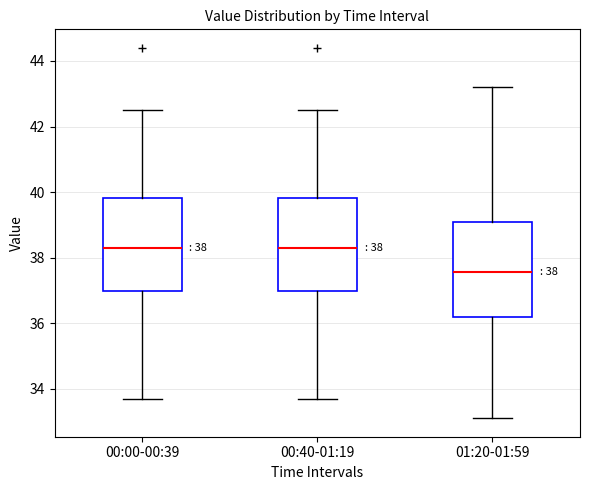

Which box's median line is the lowest?

01:20-01:59